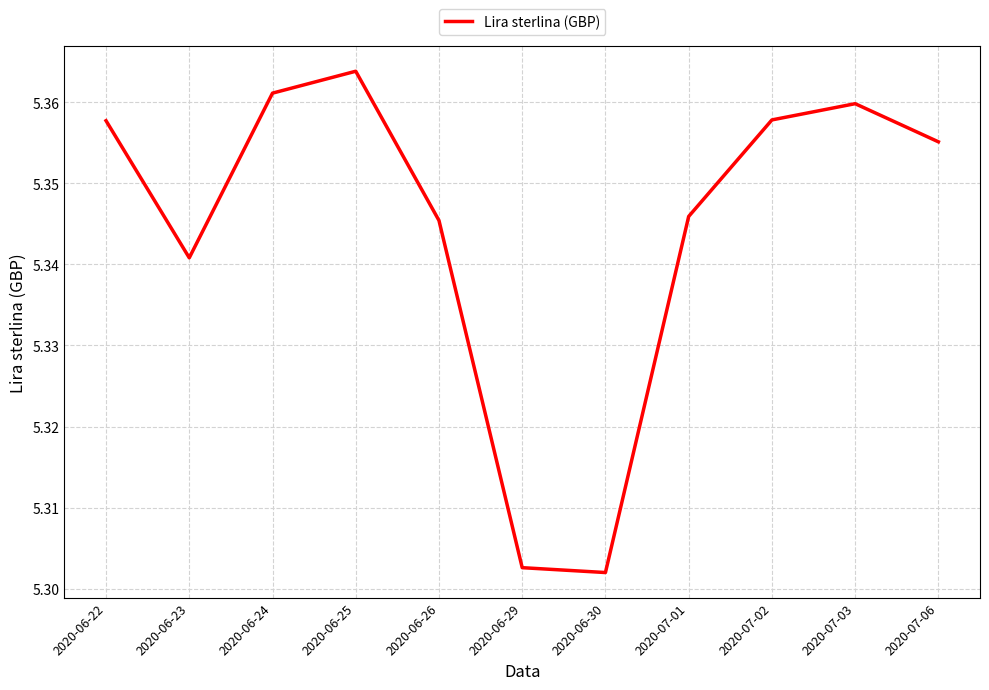

What position from the left is 2020-07-01?

8